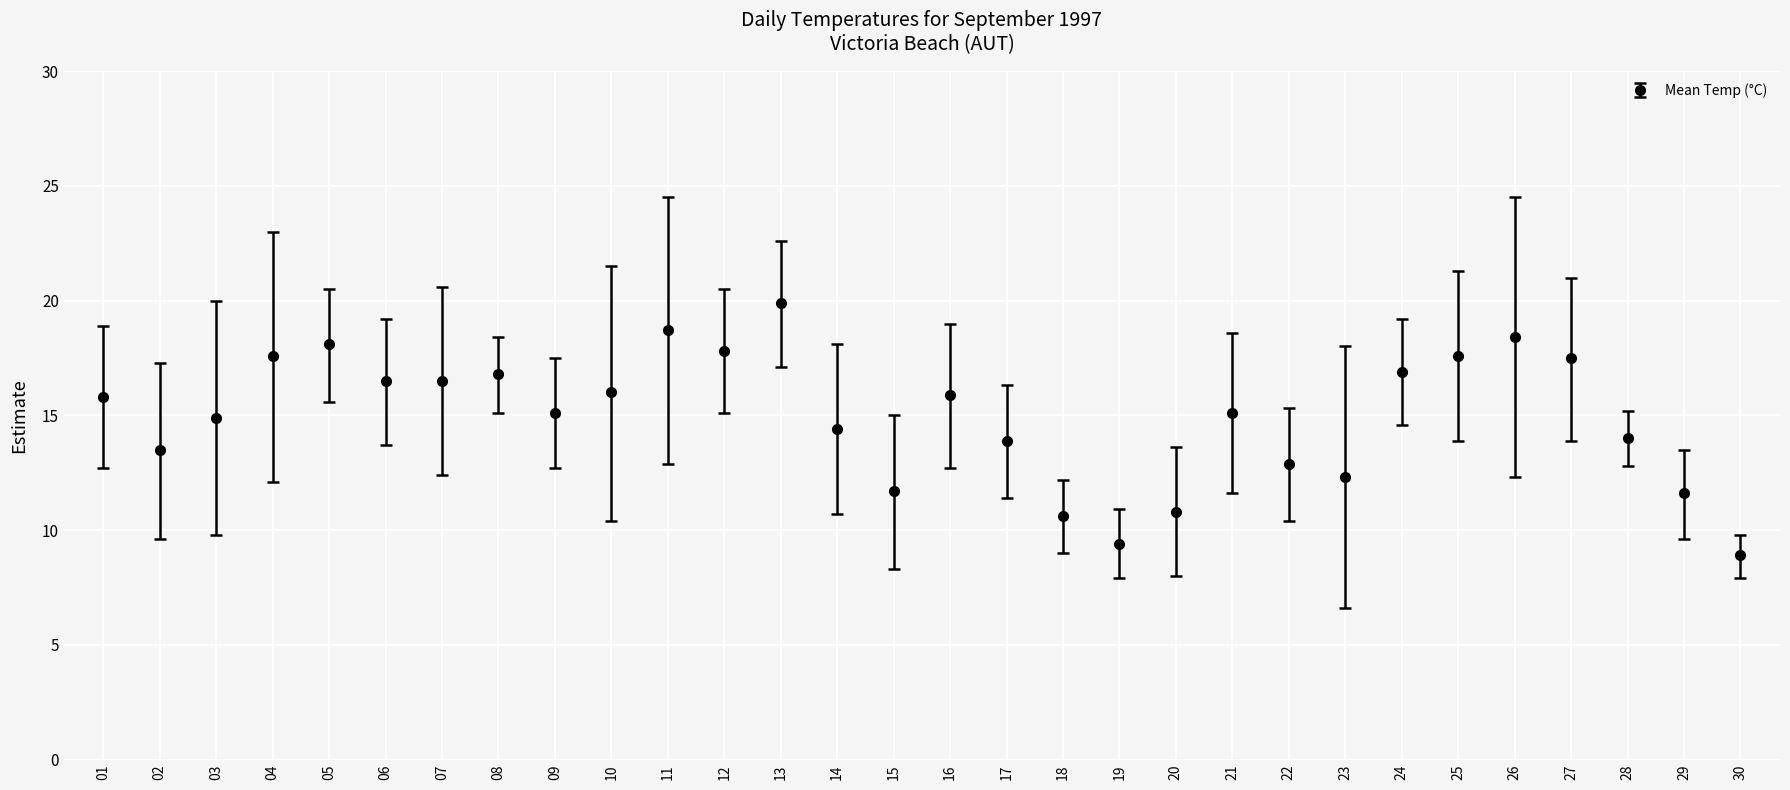

What is the approximate value at 25?

17.6